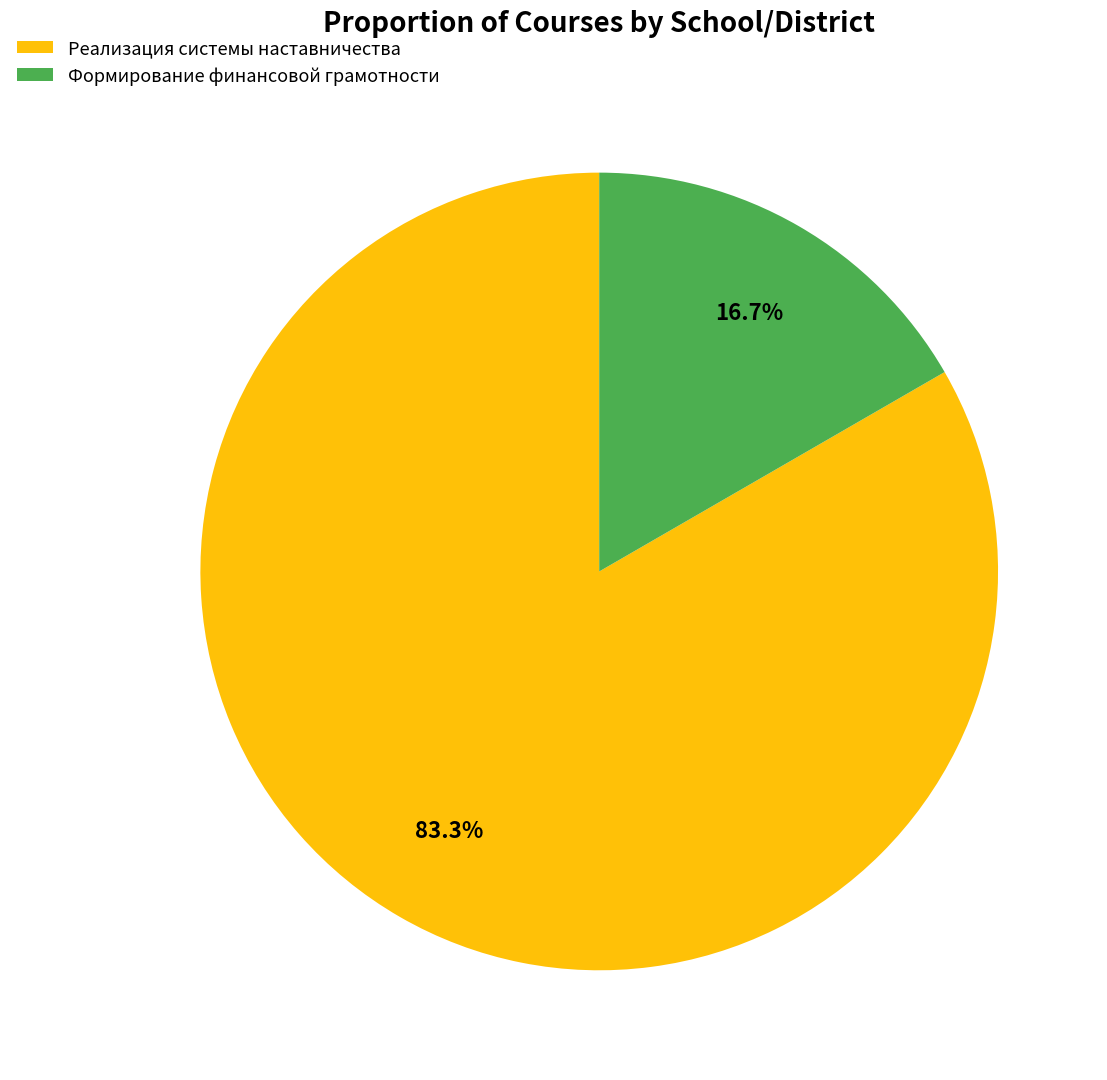

Which has a higher value, Формирование финансовой грамотности or Реализация системы наставничества?

Реализация системы наставничества